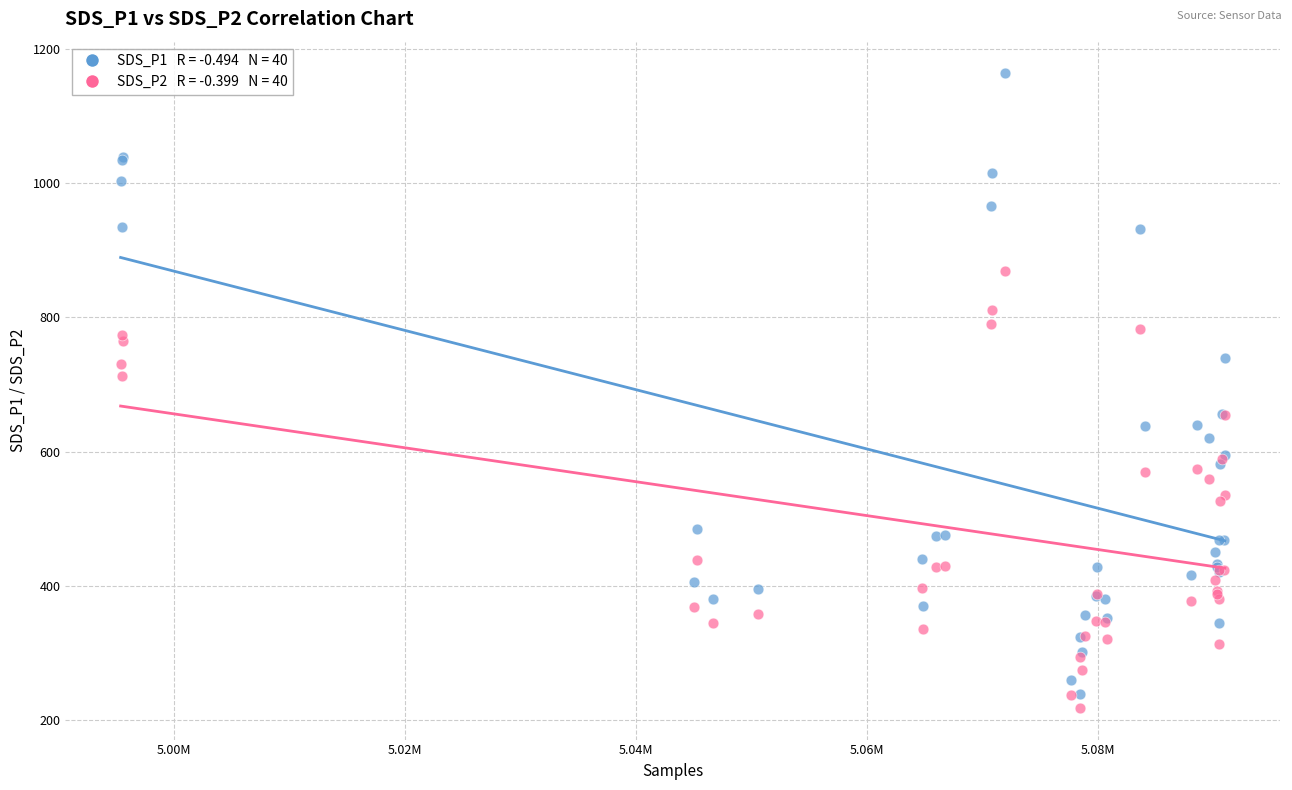

Across all series, what Y value is closest to 690?

713.4